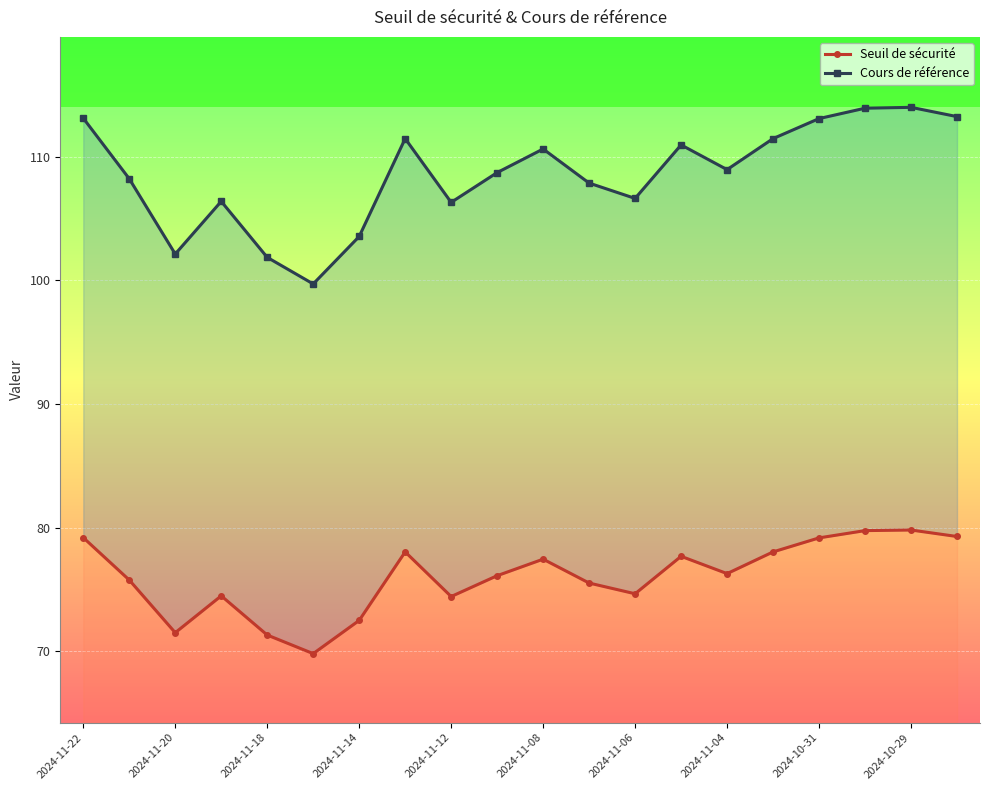

What is the spread (max minus min) of values at 2024-11-04?

32.7